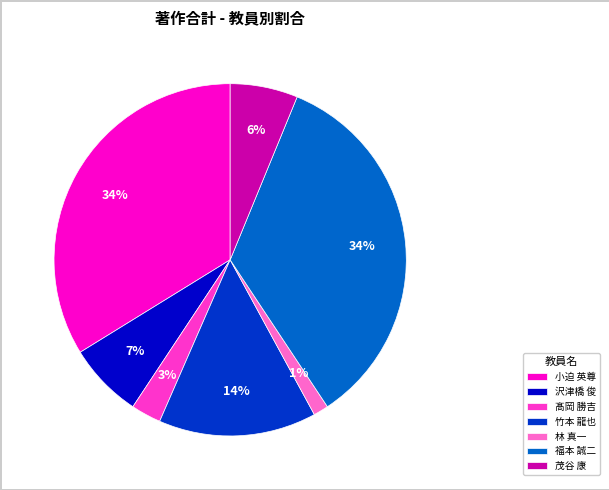

How many segments does this pie chart have?

7